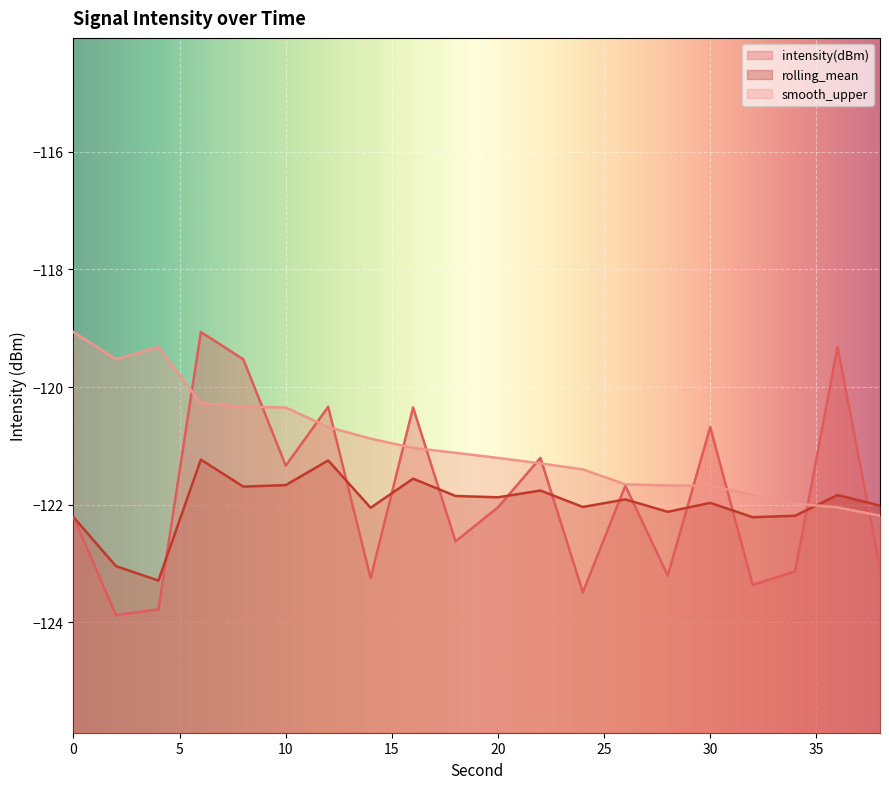

The smooth_upper series shows -120.7 at 12. True or false?

True